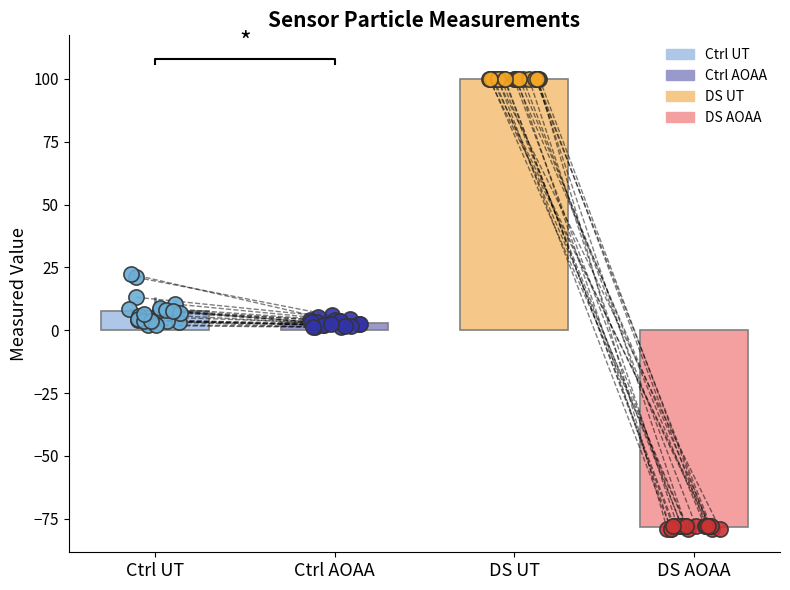

Which series has the largest total across all categories?

DS UT